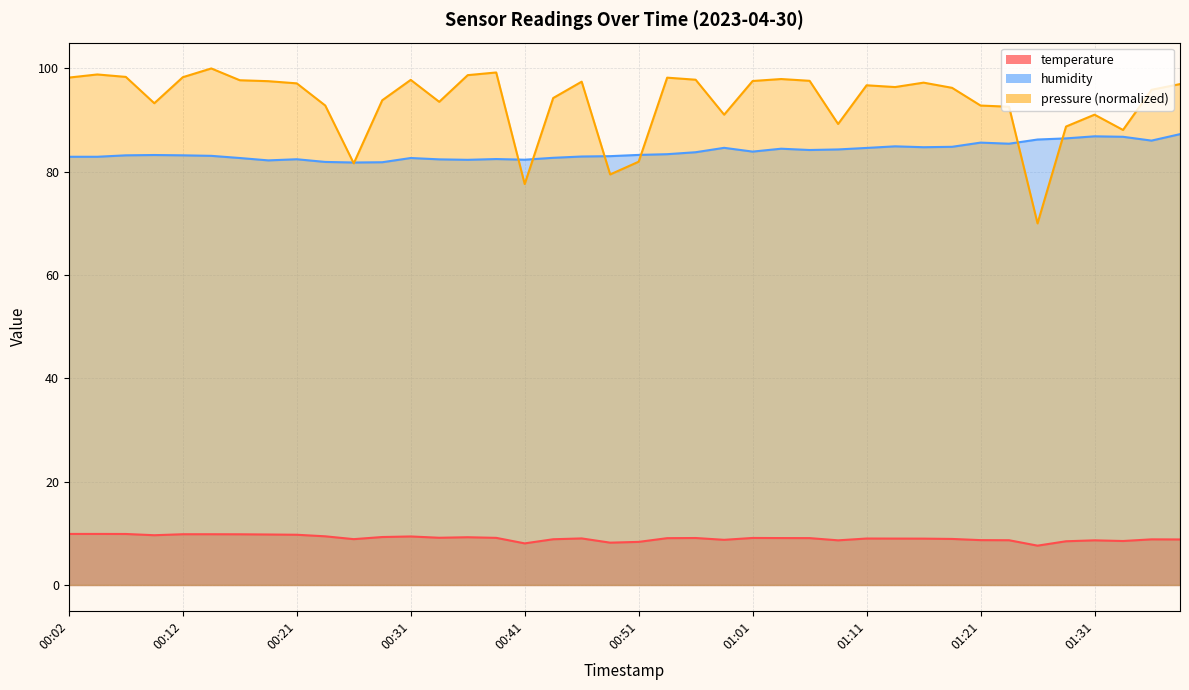

What is the greatest value displayed?

100.0